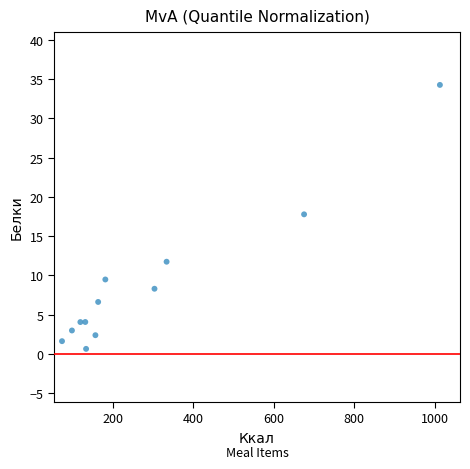

What is the range of X values (max minus min)?

940.3